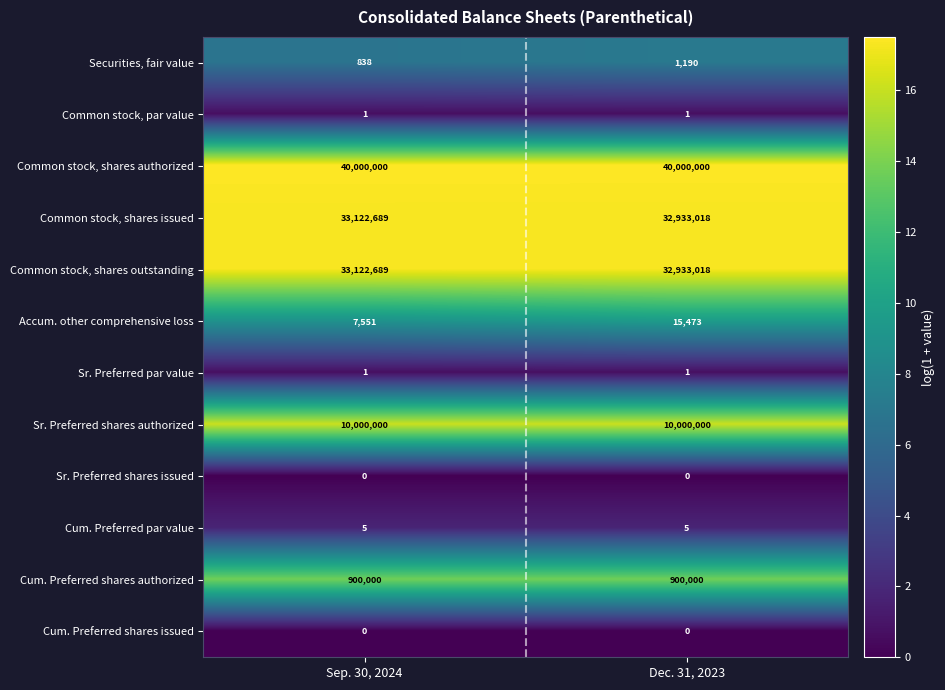

Rank the categories by Common stock, shares issued value from highest to lowest.

Sep. 30, 2024, Dec. 31, 2023